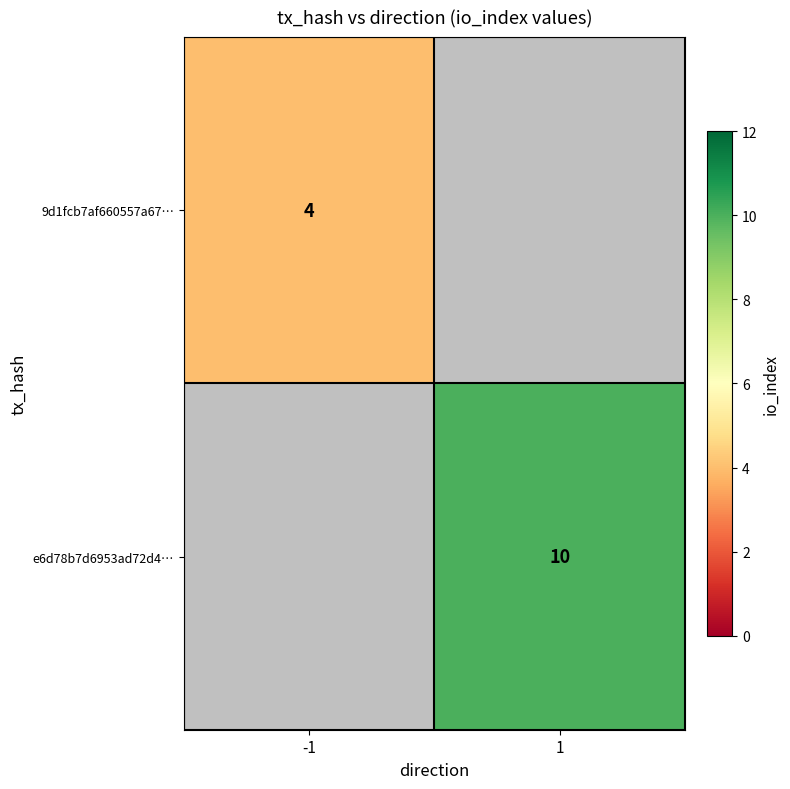

Count the number of categories in the chart.

2